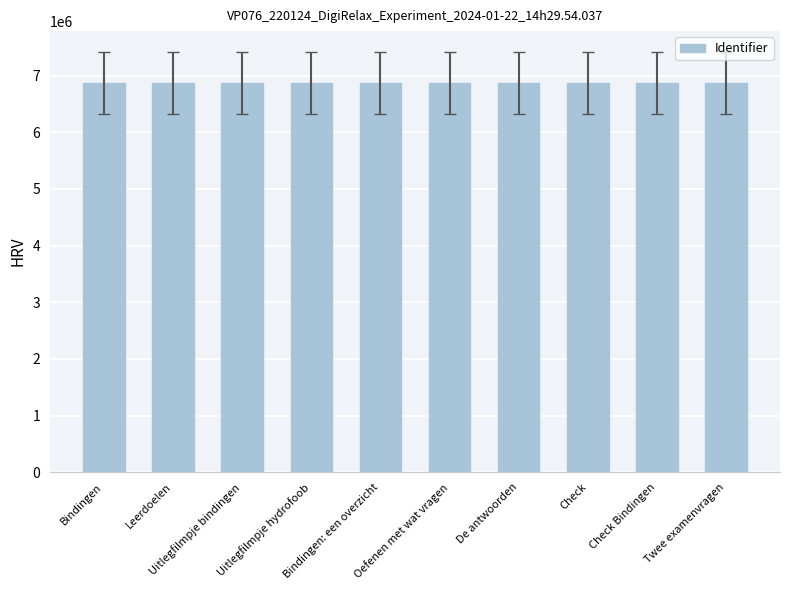

What is the smallest value displayed?

6866287